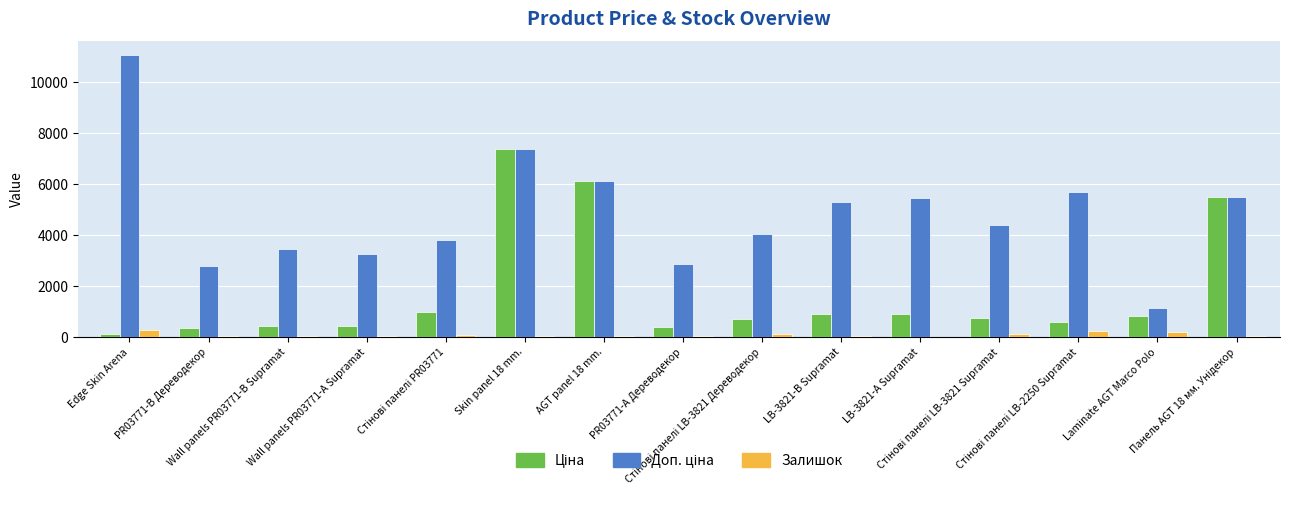

How many distinct data groups are displayed?

3